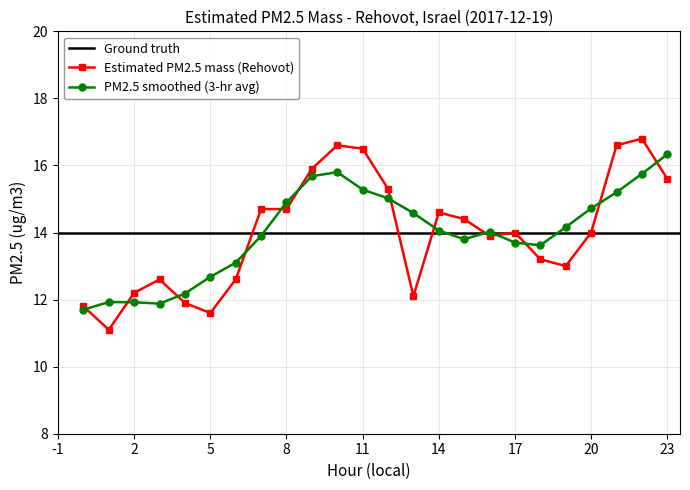

Reading left to right, transcribe all the data shown in this chart.

0=11.8	1=11.1	2=12.2	3=12.6	4=11.9	5=11.6	6=12.6	7=14.7	8=14.7	9=15.9	10=16.6	11=16.5	12=15.3	13=12.1	14=14.6	15=14.4	16=13.9	17=14.0	18=13.2	19=13.0	20=14.0	21=16.6	22=16.8	23=15.6